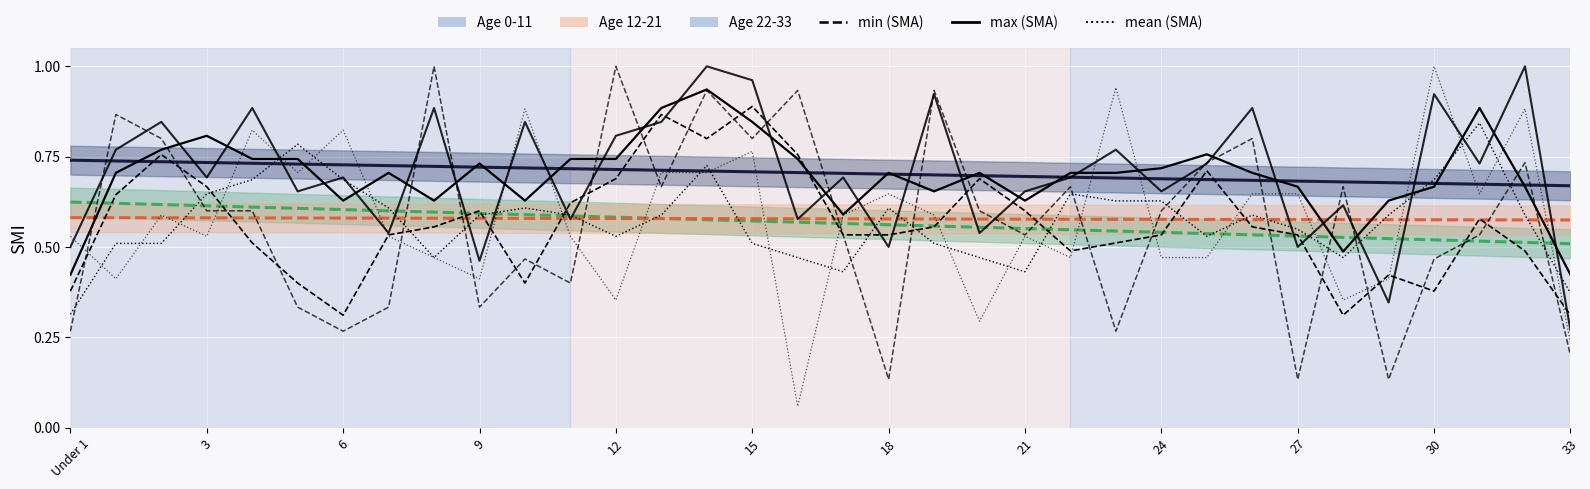

How many lines are shown in the chart?

3